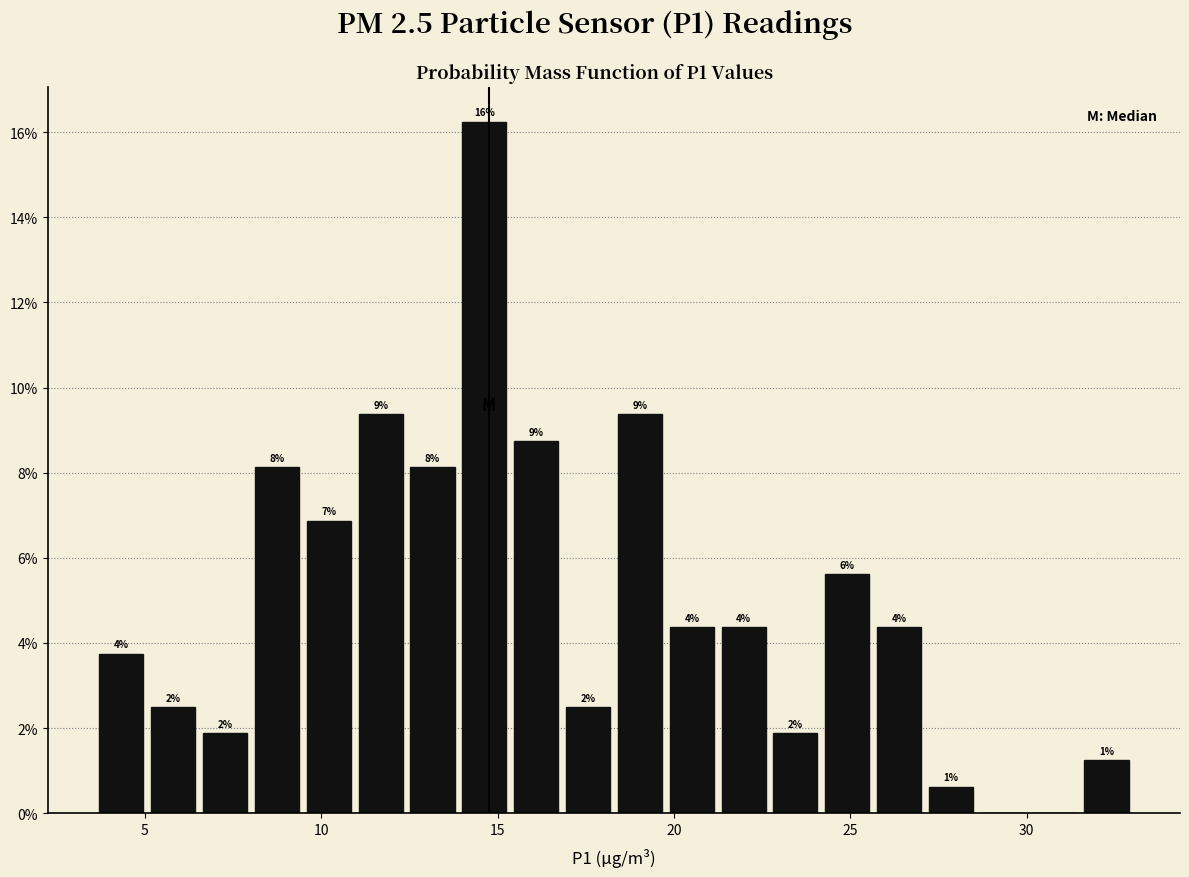

Around what value on the x-axis is the tallest bar? Give the approximate position of its centre, as read against the axis.

14.5